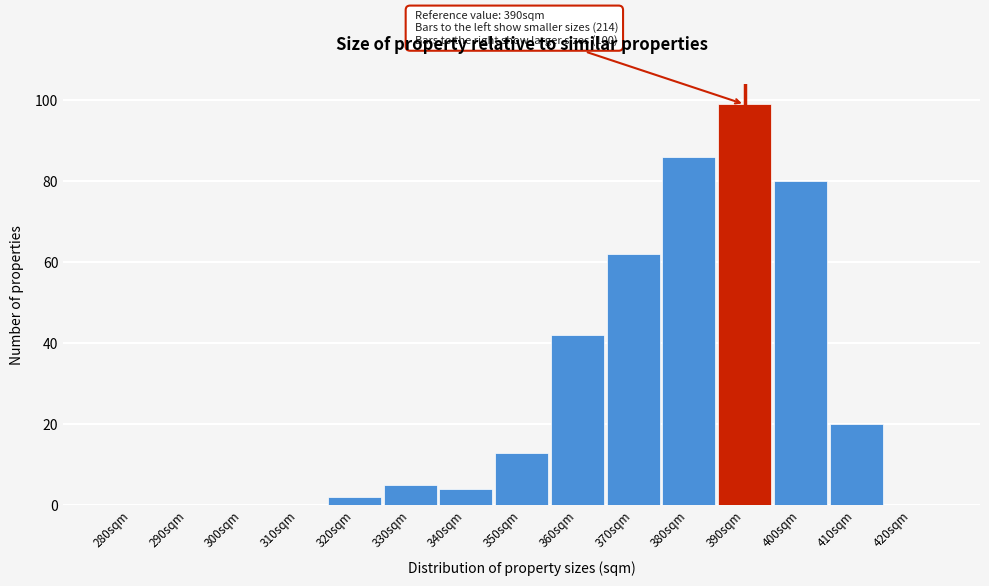

Reading right to left, transcribe all the data shown in this chart.

420sqm=0	410sqm=20	400sqm=80	390sqm=99	380sqm=86	370sqm=62	360sqm=42	350sqm=13	340sqm=4	330sqm=5	320sqm=2	310sqm=0	300sqm=0	290sqm=0	280sqm=0